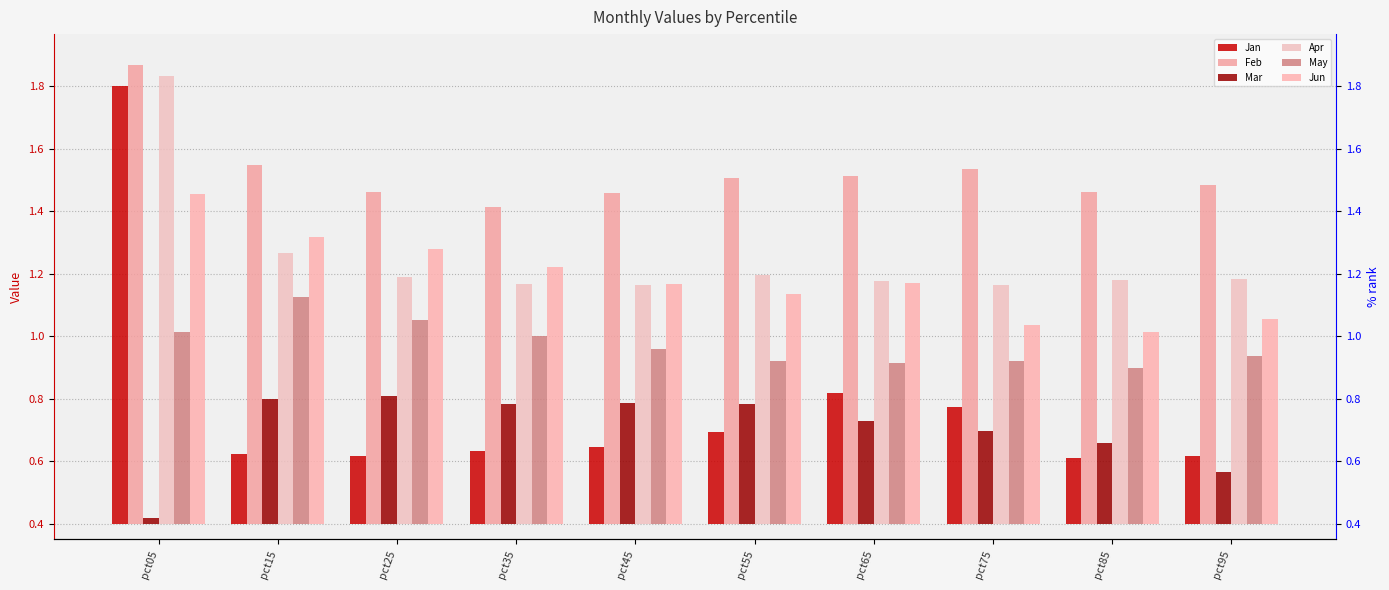

Are the bars grouped side by side (vs. stacked)?

Yes